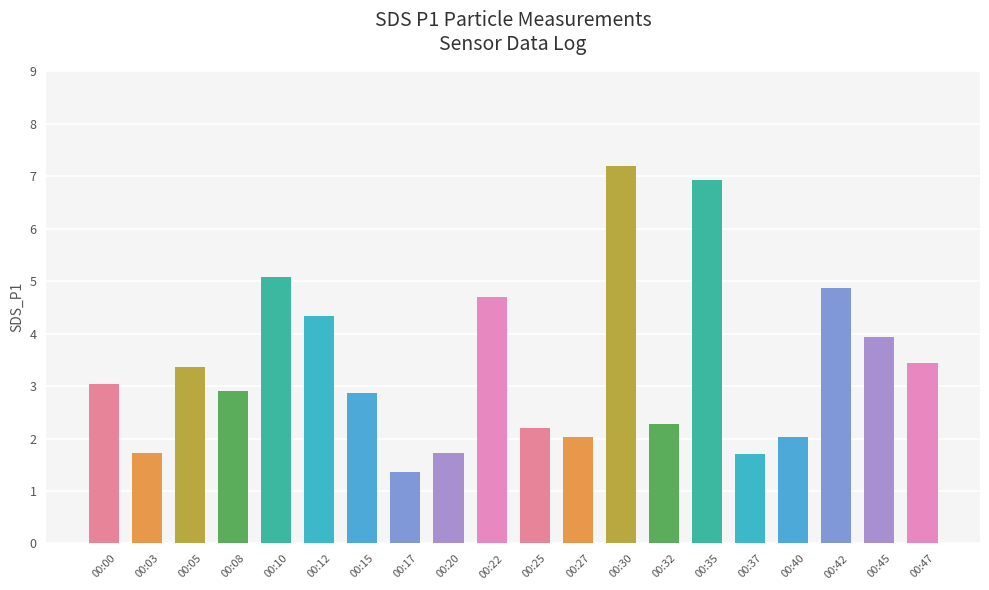

What is the ratio of the value at 00:17 to the value at 00:45?

0.3